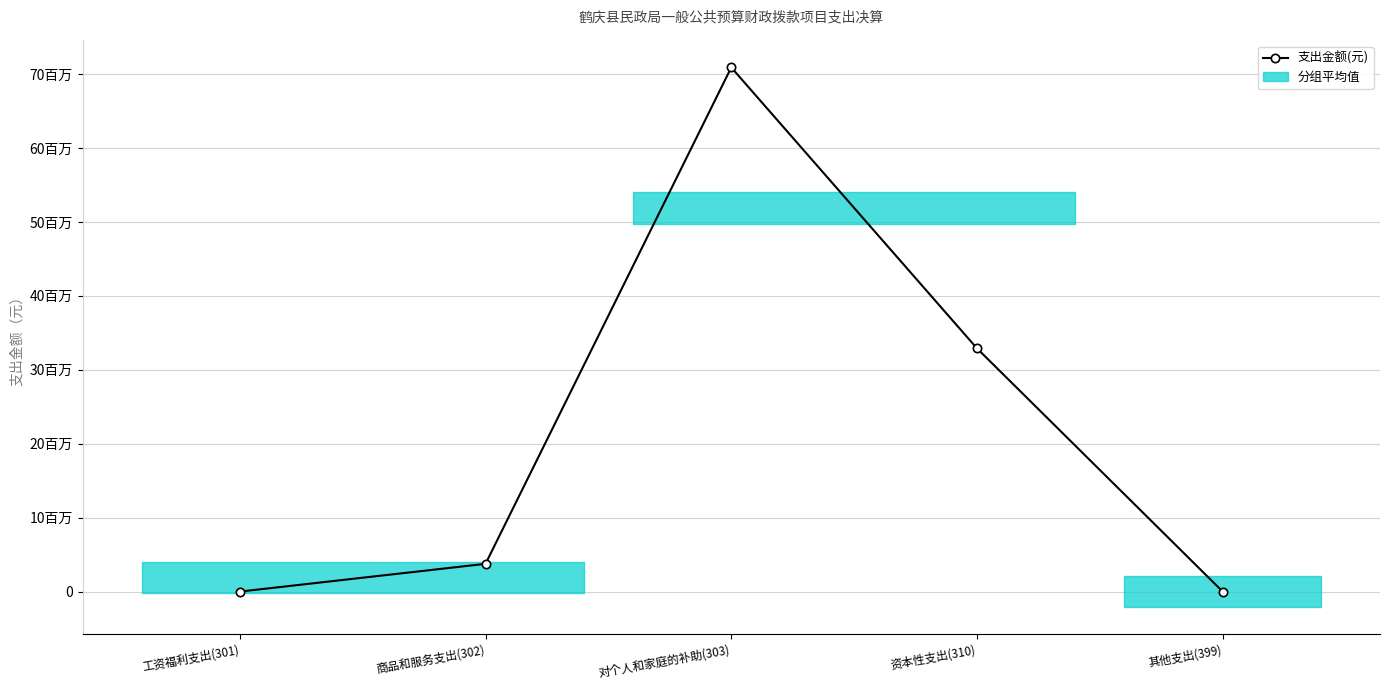

Reading right to left, transcribe all the data shown in this chart.

其他支出(399)=0.0	资本性支出(310)=32896837.7	对个人和家庭的补助(303)=70894794.3	商品和服务支出(302)=3754398.4	工资福利支出(301)=0.0